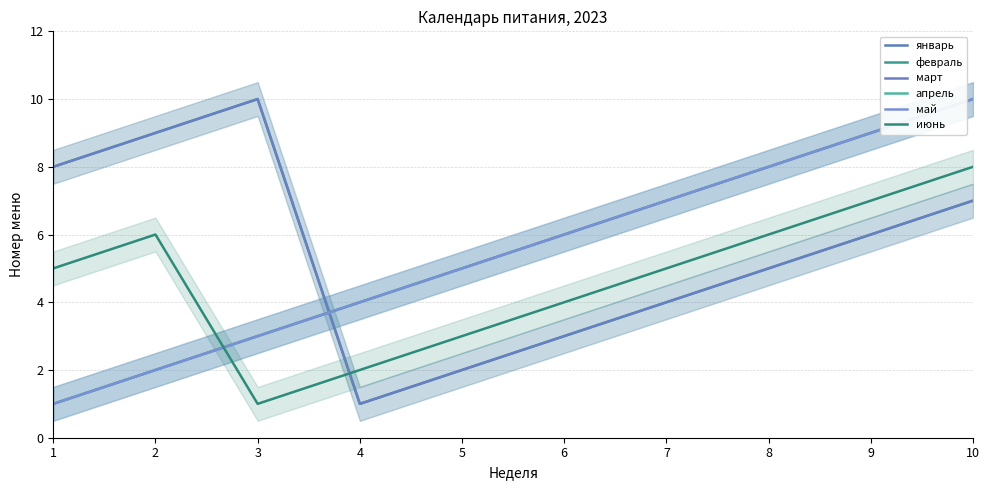

What is the minimum value shown in the chart?

1